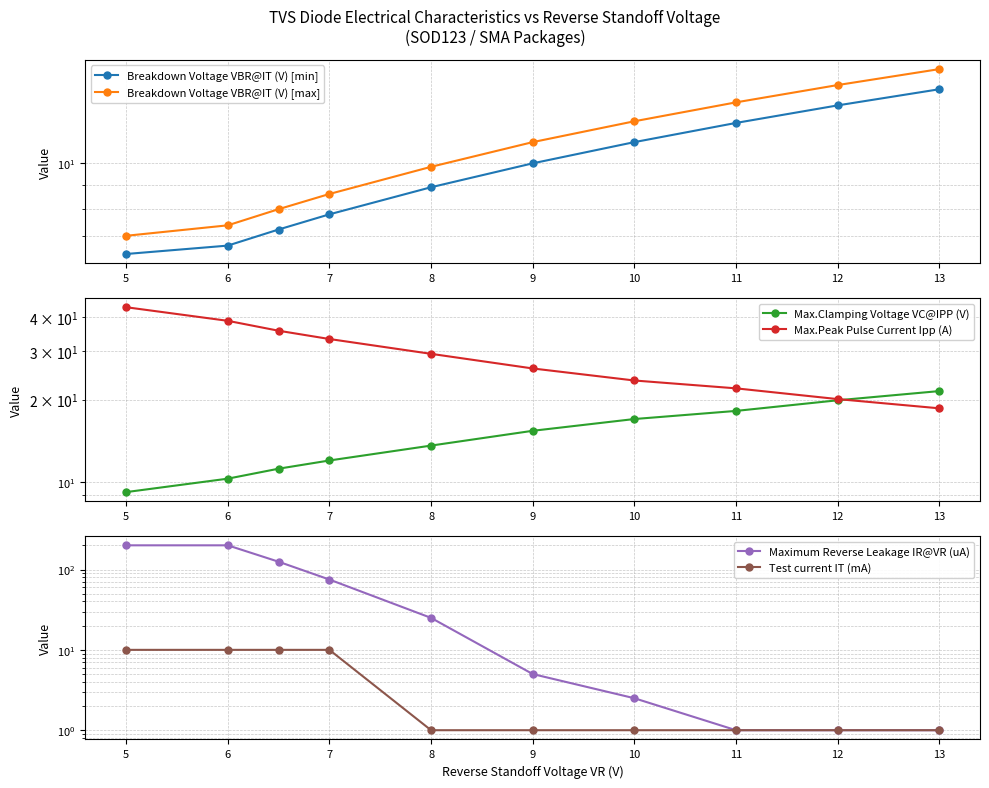

What is the sum of the Test current IT (mA) values at 11 and 12?

2.0